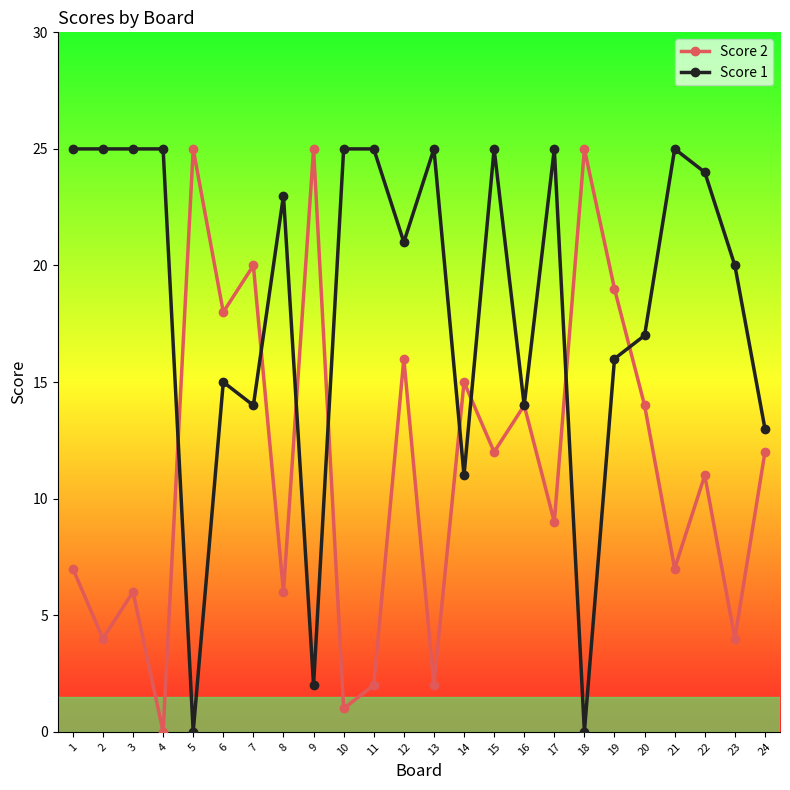

Reading left to right, extract all data points from this chart.

Score 2: 1=7	2=4	3=6	4=0	5=25	6=18	7=20	8=6	9=25	10=1	11=2	12=16	13=2	14=15	15=12	16=14	17=9	18=25	19=19	20=14	21=7	22=11	23=4	24=12
Score 1: 1=25	2=25	3=25	4=25	5=0	6=15	7=14	8=23	9=2	10=25	11=25	12=21	13=25	14=11	15=25	16=14	17=25	18=0	19=16	20=17	21=25	22=24	23=20	24=13